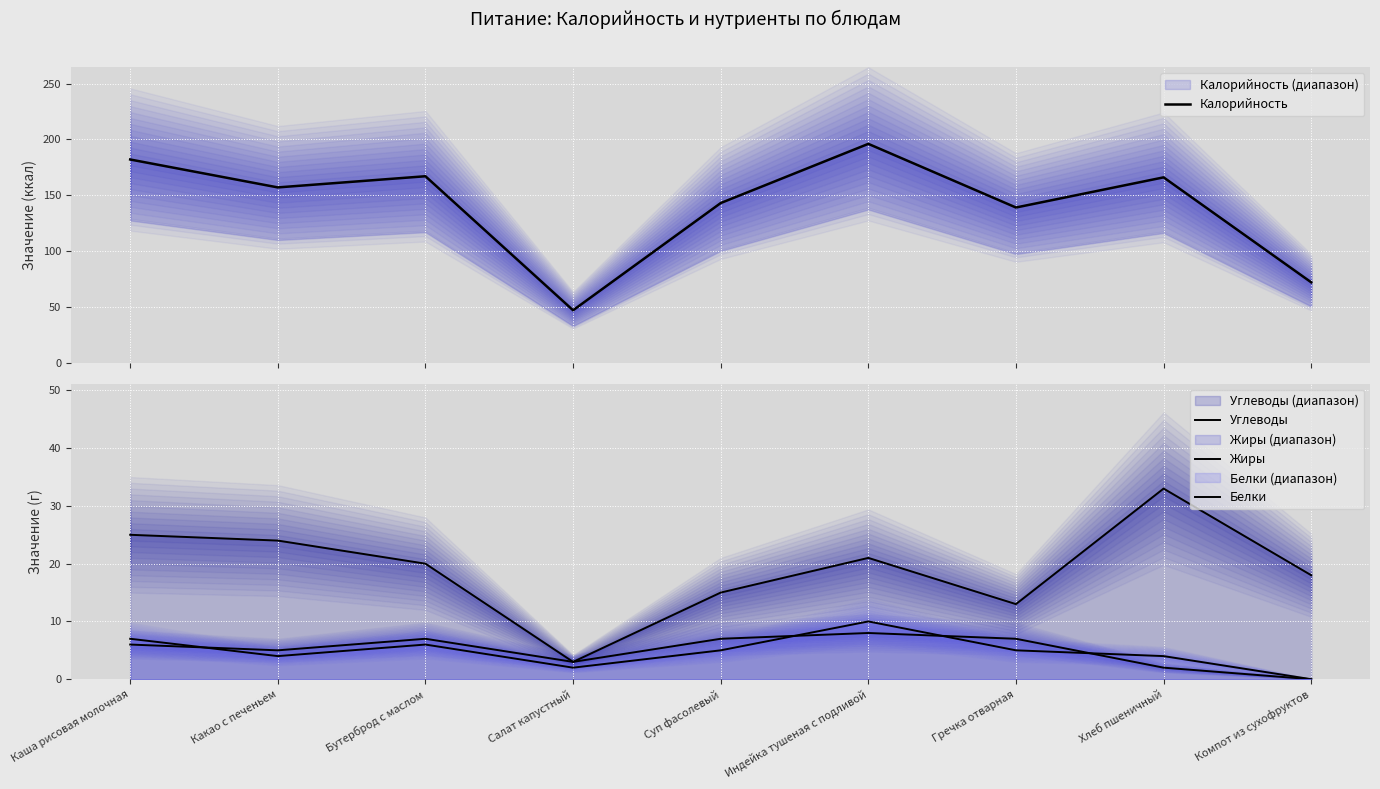

True or false: Жиры has more than 1 interior local peaks.

True